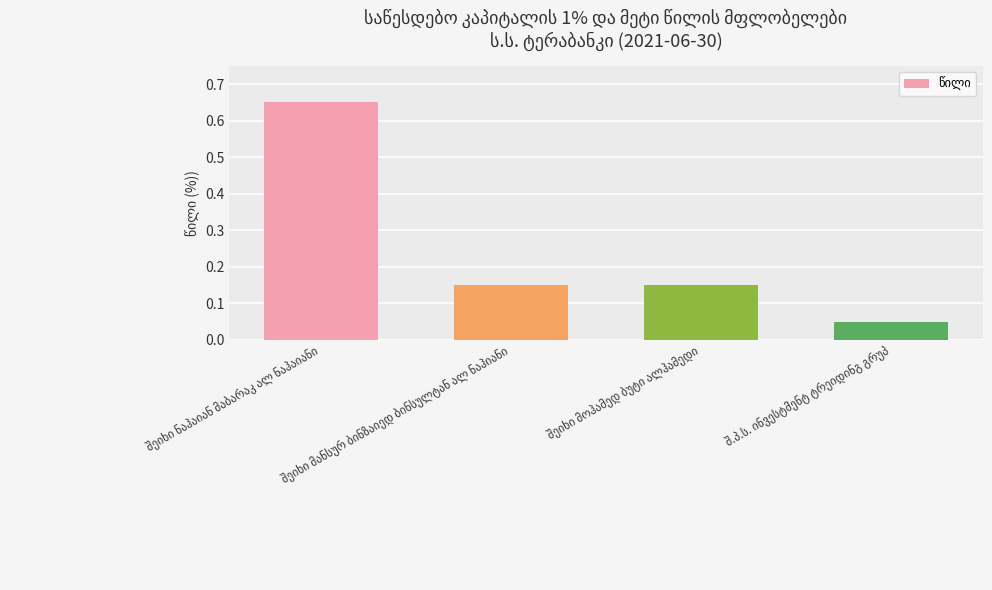

What is the difference between the maximum and minimum values?

0.6